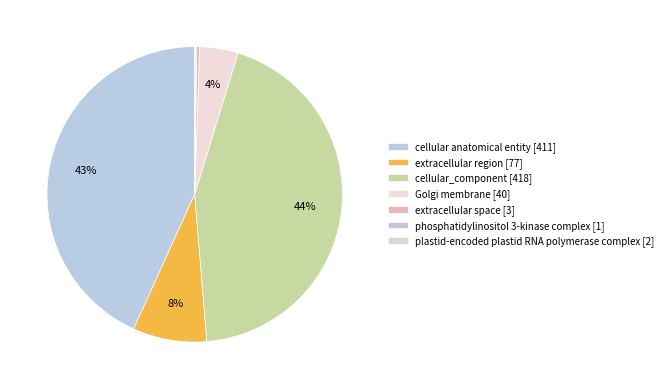

Rank the categories by value from lowest to highest.

phosphatidylinositol 3-kinase complex [1], plastid-encoded plastid RNA polymerase complex [2], extracellular space [3], Golgi membrane [40], extracellular region [77], cellular anatomical entity [411], cellular_component [418]